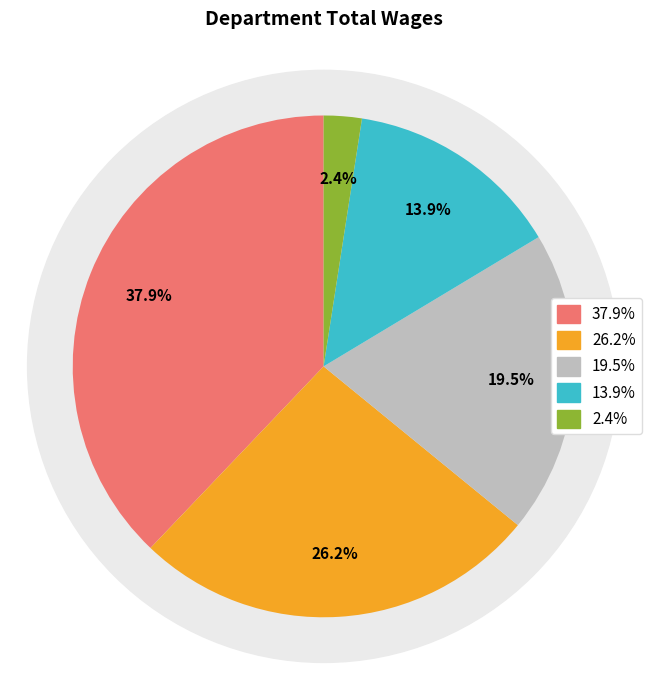

To the nearest percent, what portion does Board Member represent?

2%